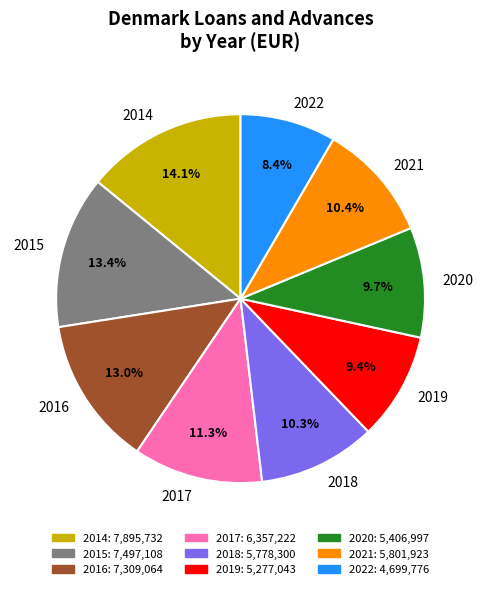

Which slice is the largest?

2014